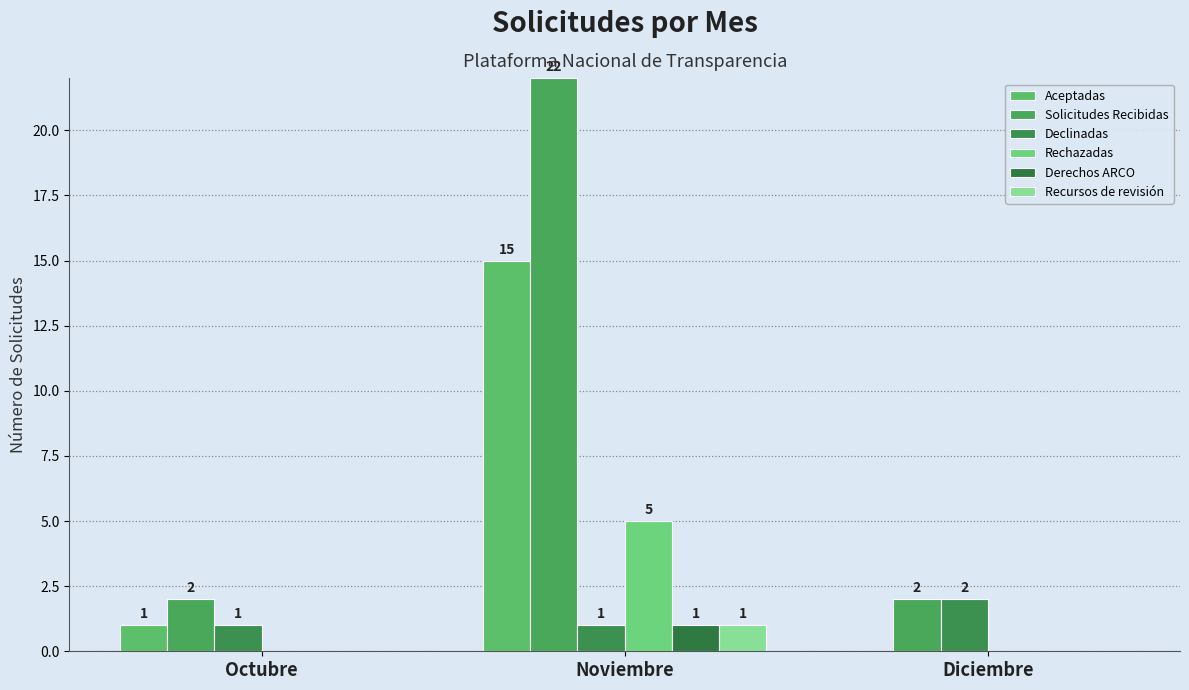

Which series has the largest total across all categories?

Solicitudes Recibidas